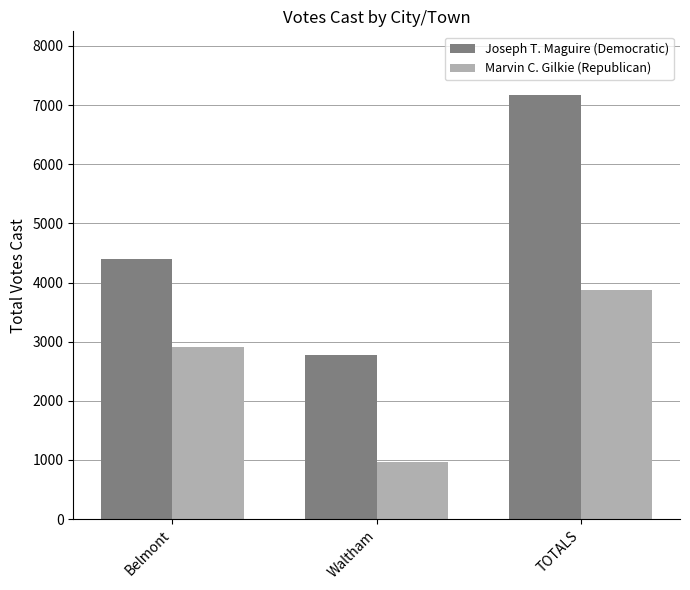

At which label does Marvin C. Gilkie (Republican) reach its minimum?

Waltham